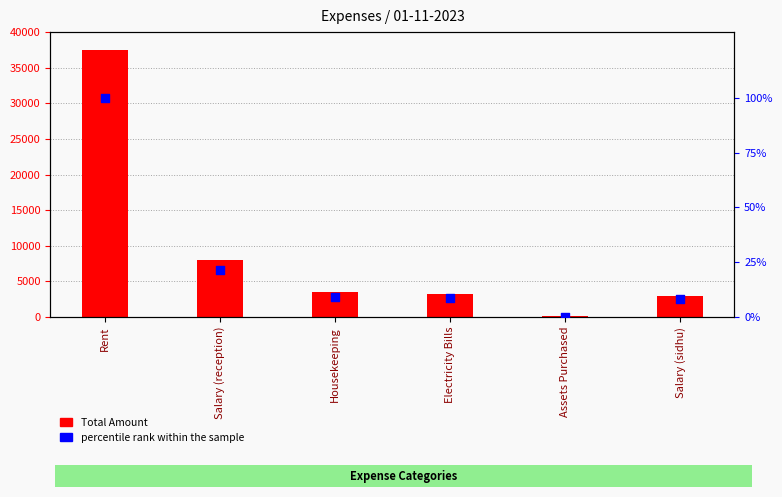

Which series has the widest spread of Y values?

Total Amount